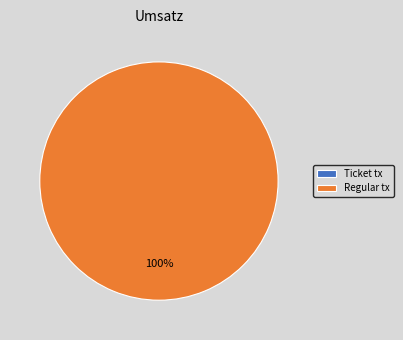

Is there any slice that represents more than half of the pie?

Yes